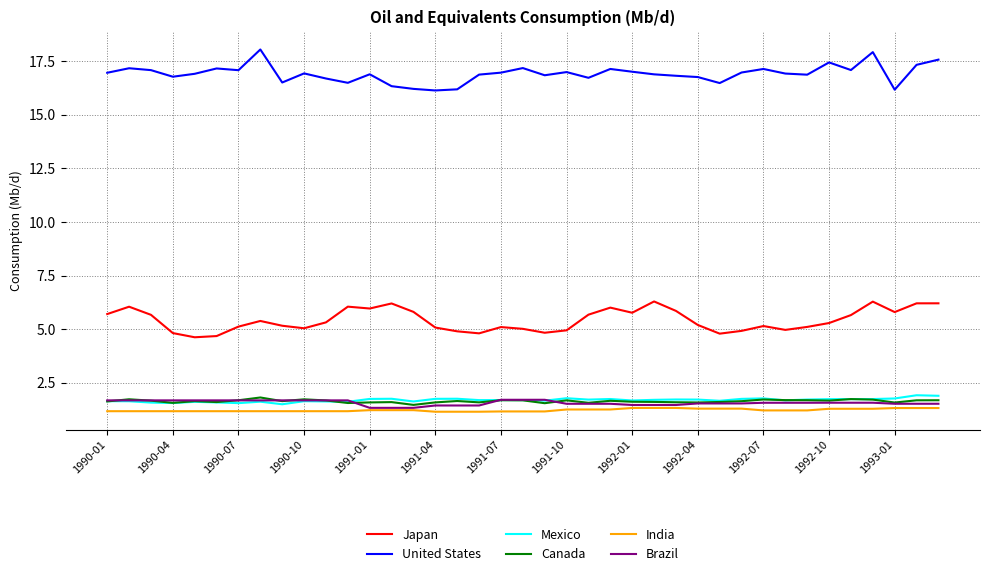

True or false: Mexico and United States intersect in this chart.

False